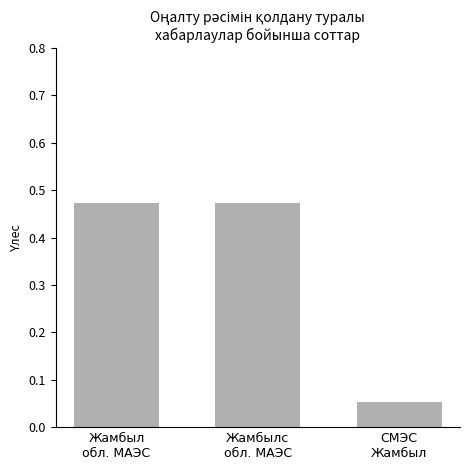

The value at СМЭС
Жамбыл is 0.0. True or false?

False